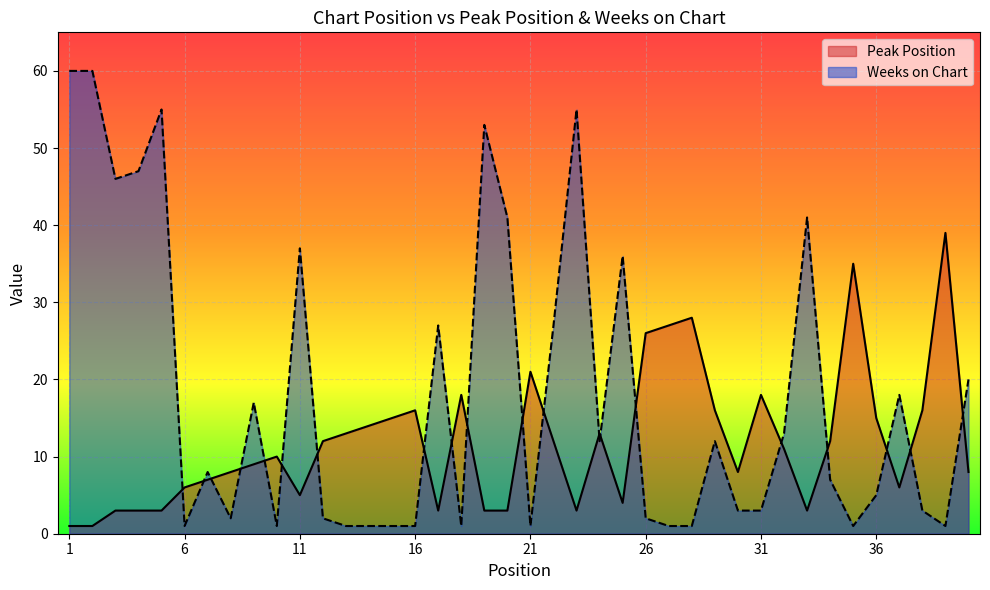

List the series in order of their peak value, lowest first.

Peak Position, Weeks on Chart